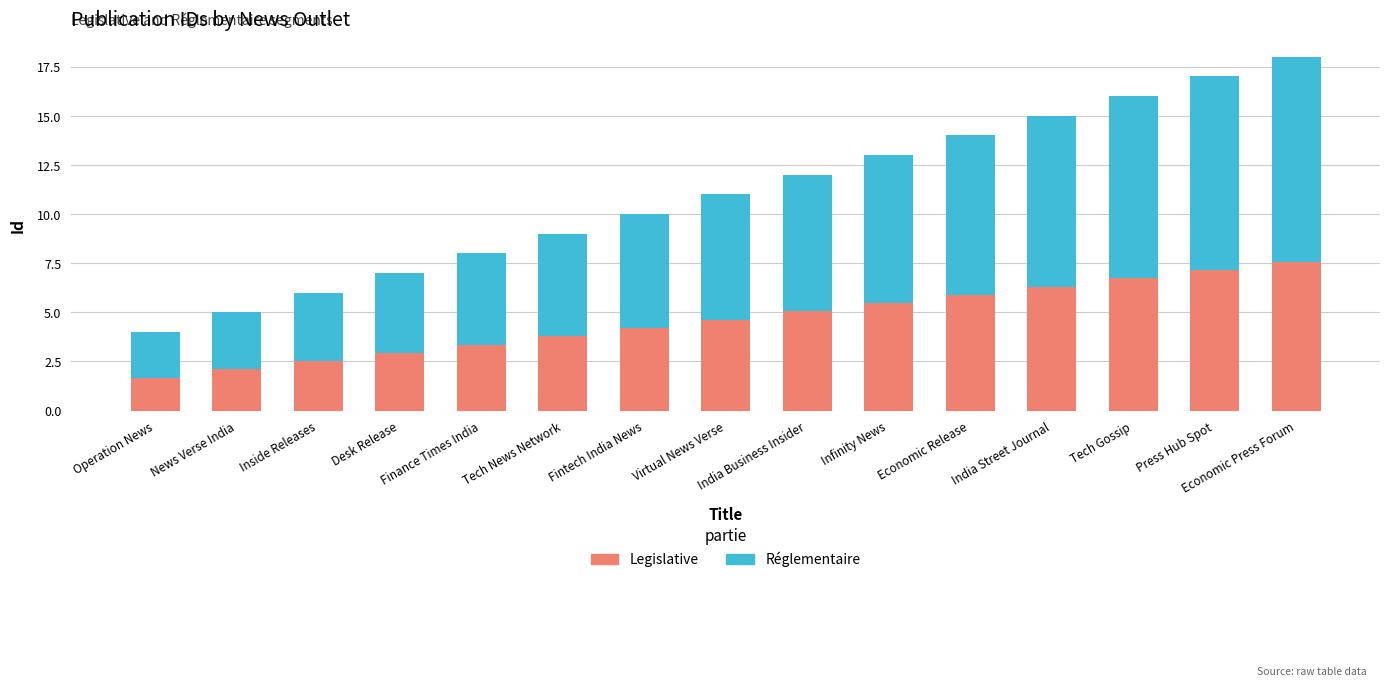

What is the sum of the Legislative values at Finance Times India and News Verse India?

5.5